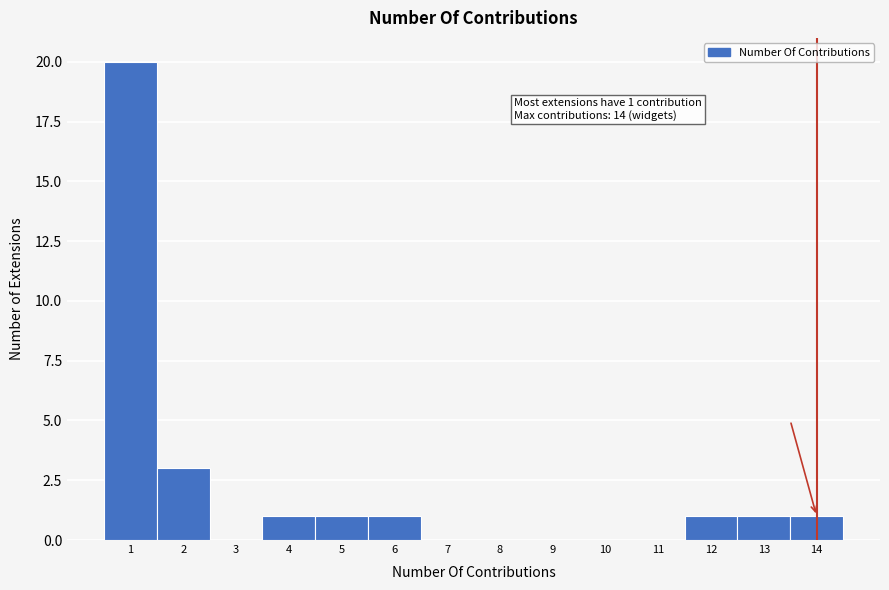

Over which range of the x-axis is the bar tallest?

0.5 to 1.5